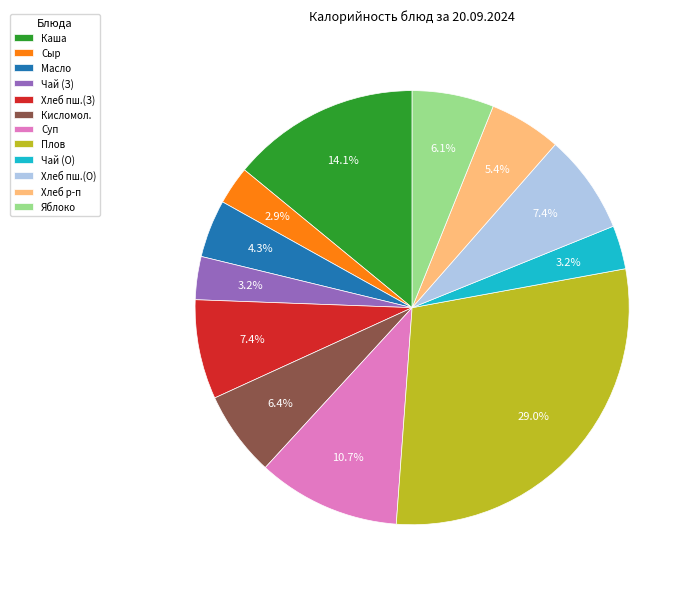

Approximately how many times larger is the value at Суп compared to Сыр?

3.7